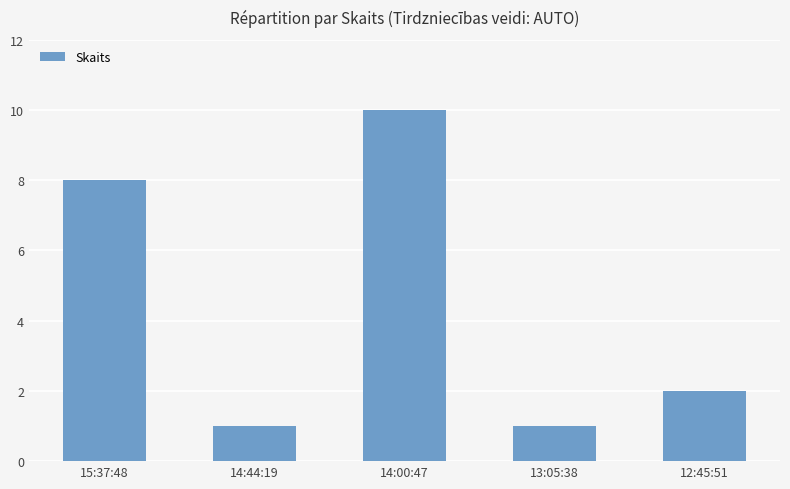

What is the difference between the values at 15:37:48 and 14:44:19?

7